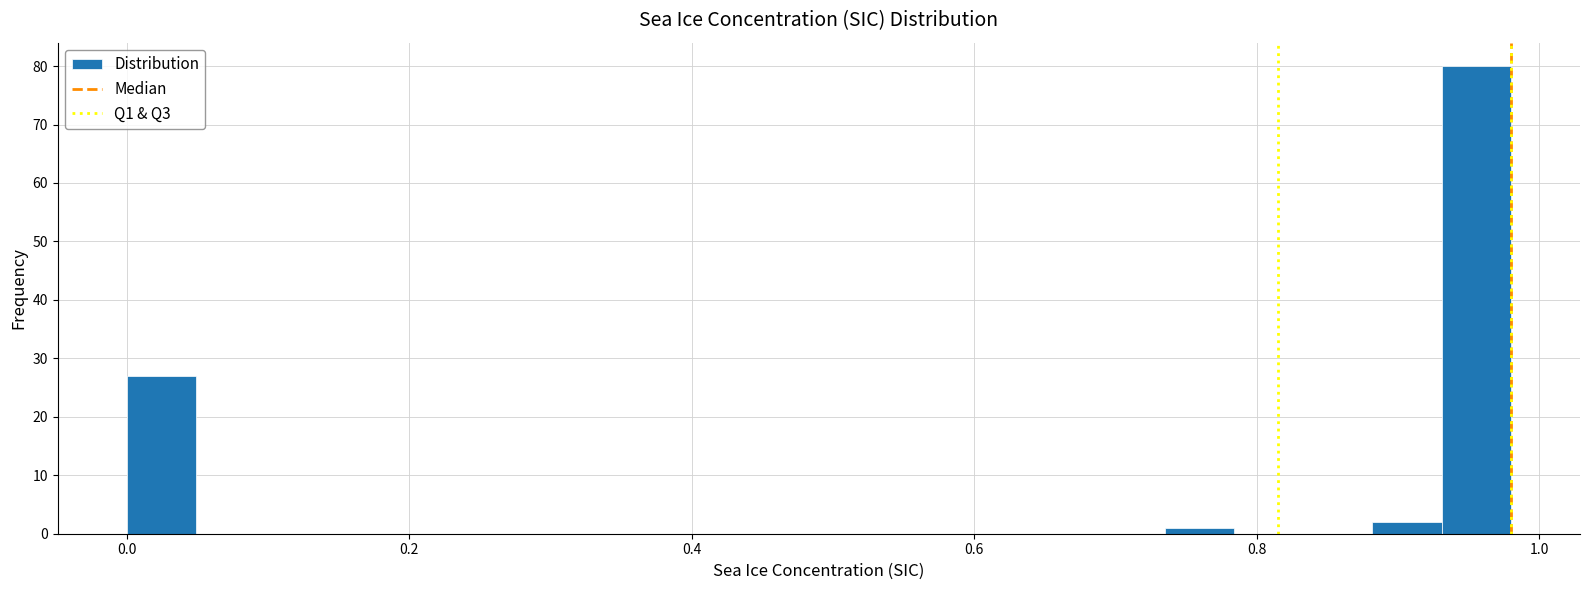

Read against the x-axis, roughly where is the centre of the tallest bar?

0.96